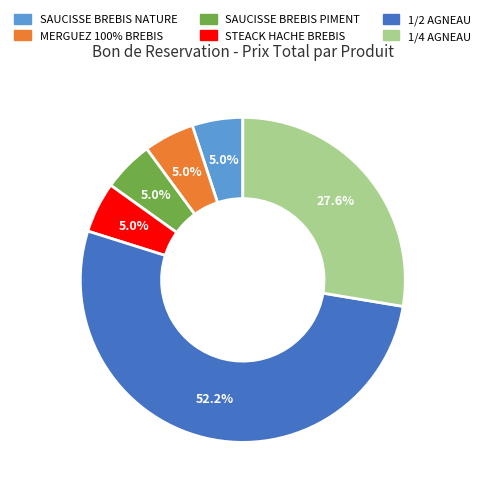

How many segments does this pie chart have?

6